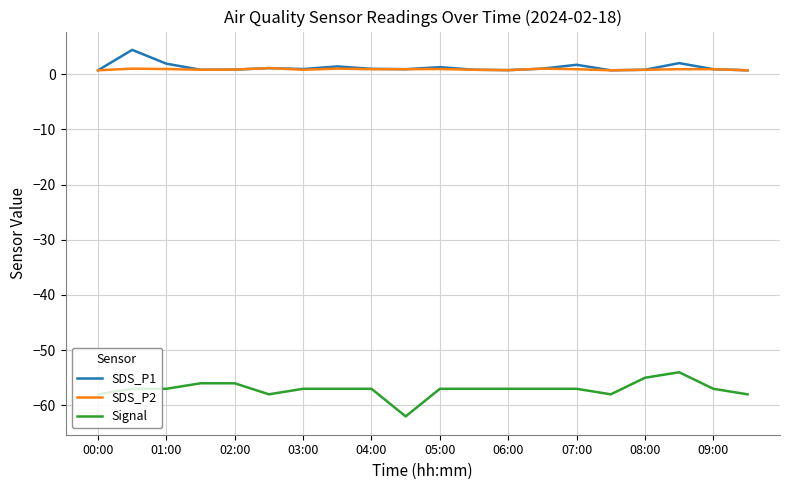

What is the minimum value shown in the chart?

-62.0